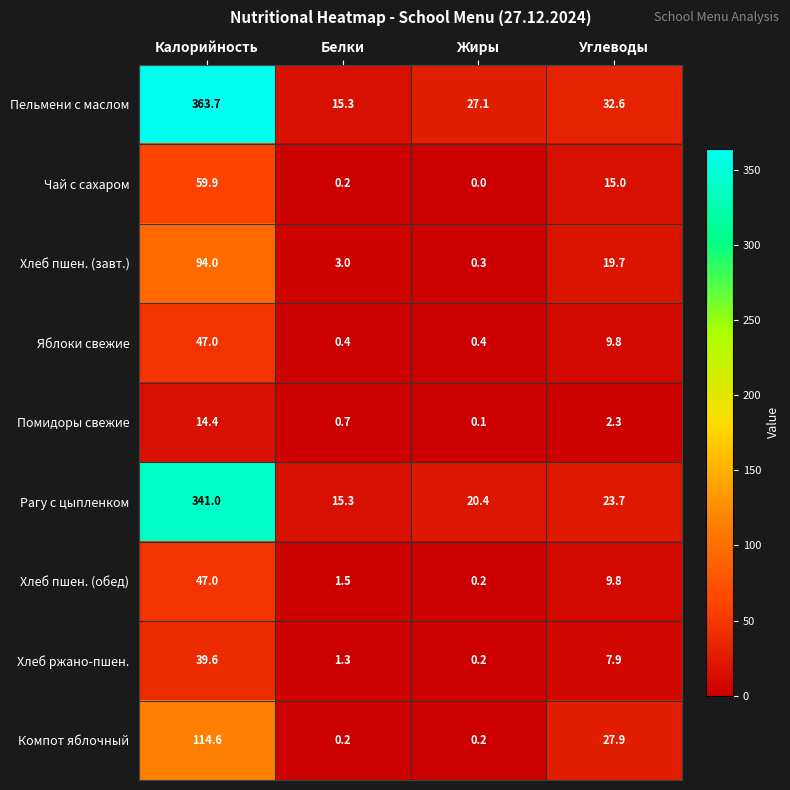

At how many categories does at least one series exceed 183?

1